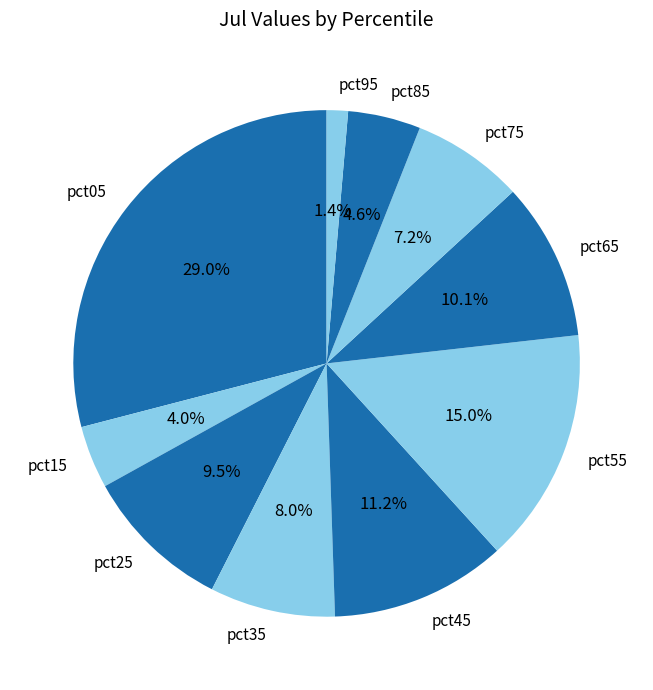

Is it true that pct45 is 11% of the pie?

True